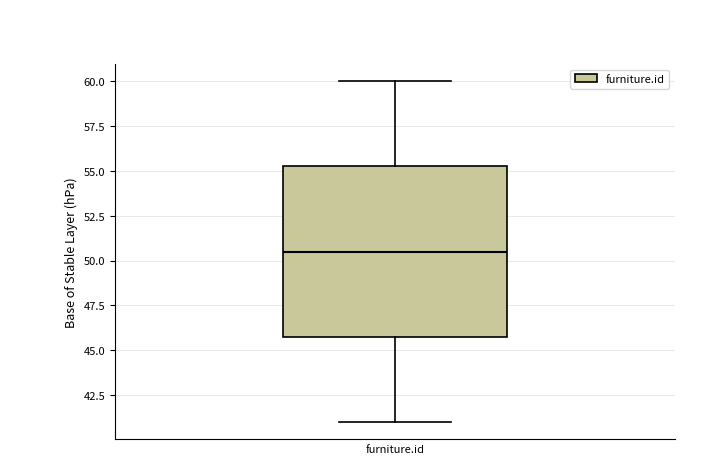

Read this box plot against the y-axis: the position of the median line, the range covered by the box, and the ends of both whiskers. The values are not printed on the chart, so give them approximately, as read against the axis.

median 50.5, box 46.0 to 55.5, whiskers 41.0 to 60.0